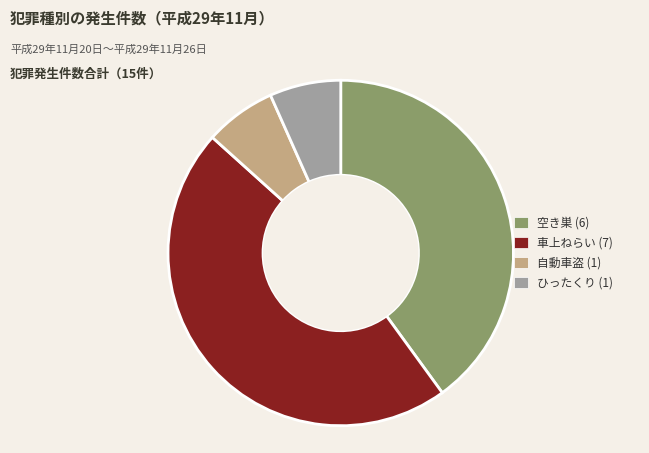

Which has a higher value, 空き巣 (6) or ひったくり (1)?

空き巣 (6)